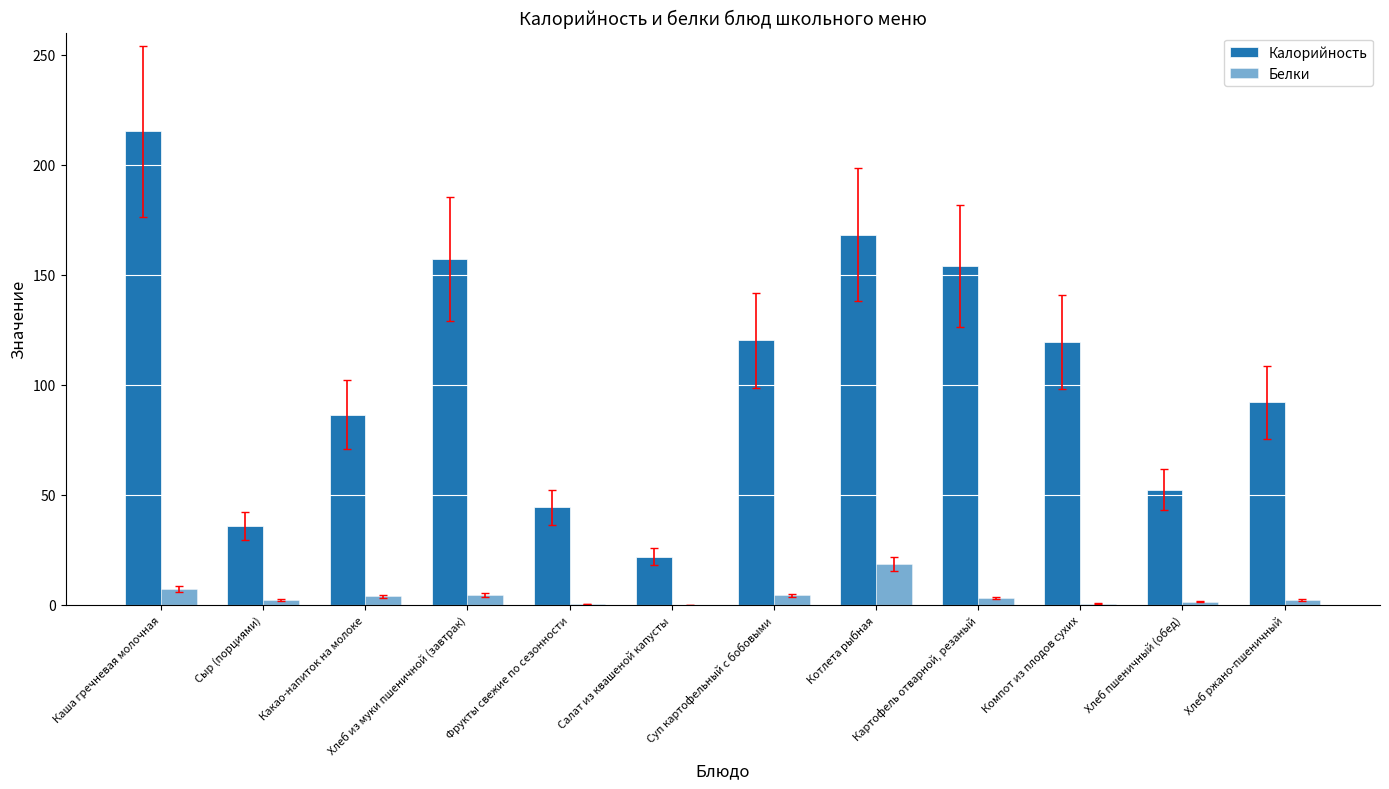

How many distinct data groups are displayed?

2